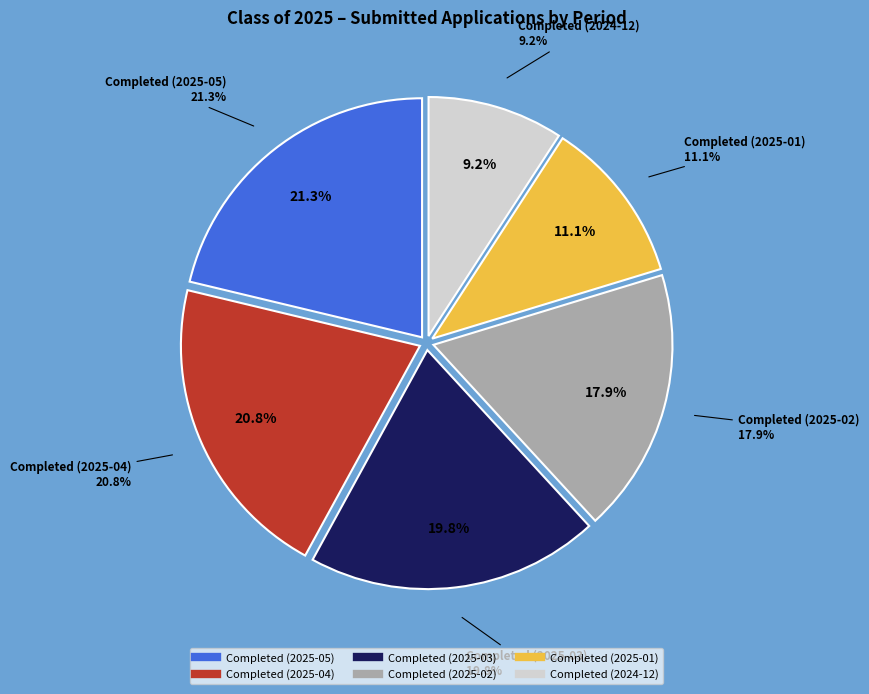

Between Completed (2025-05) and Completed (2025-01), which is larger?

Completed (2025-05)